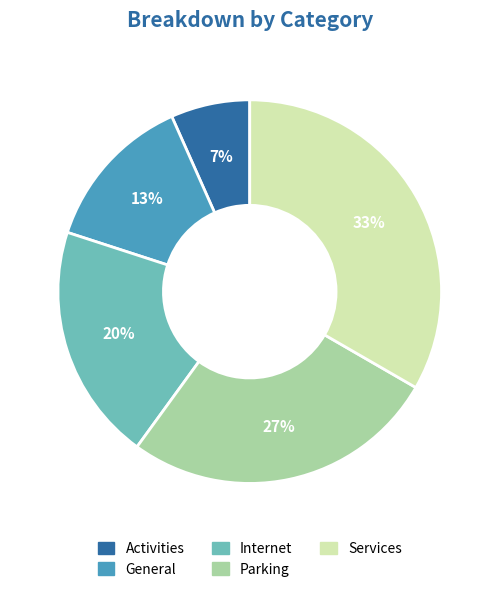

To the nearest percent, what portion does Internet represent?

20%